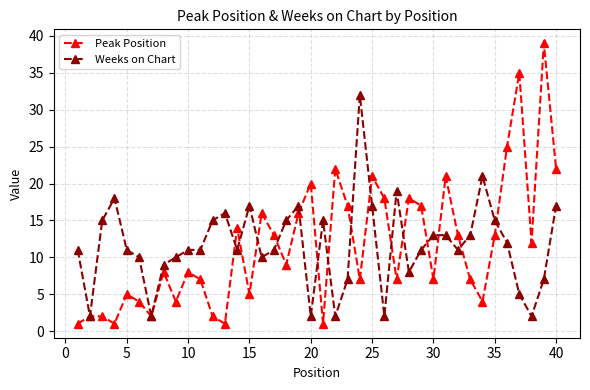

Count the number of data series in this chart.

2